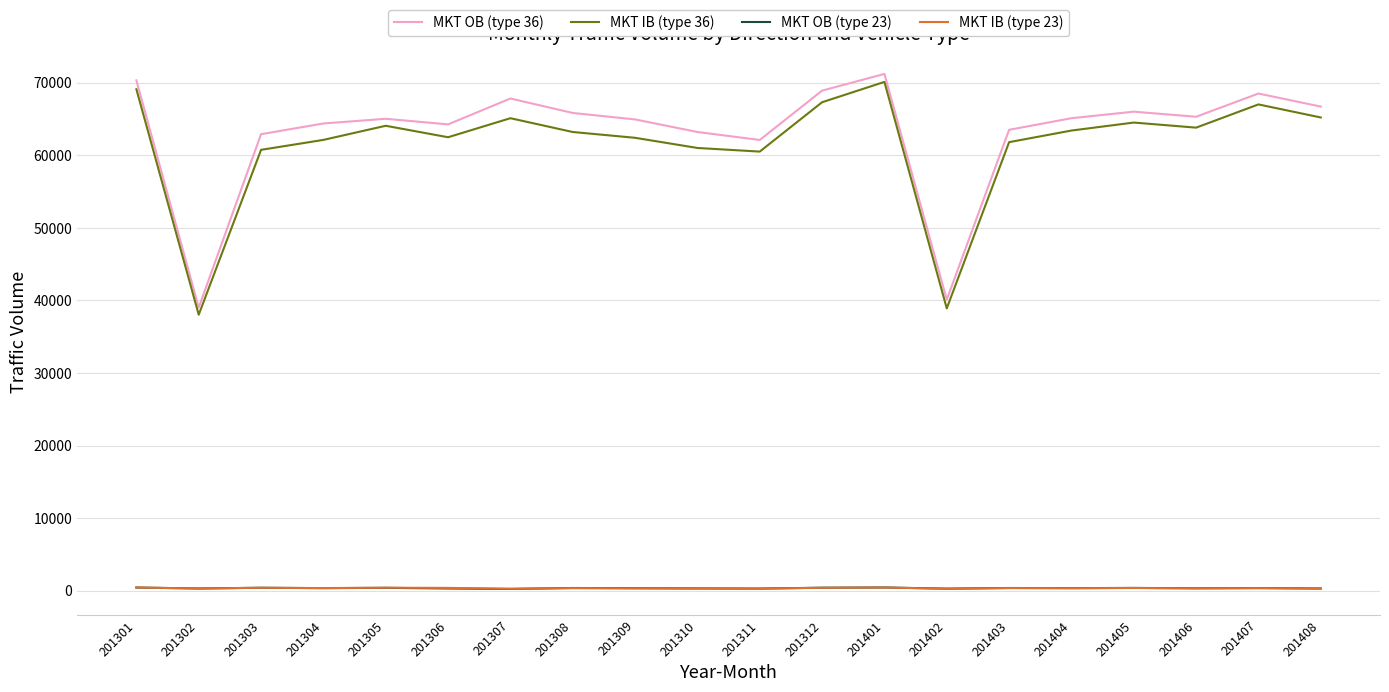

Which series has the widest spread of values?

MKT OB (type 36)